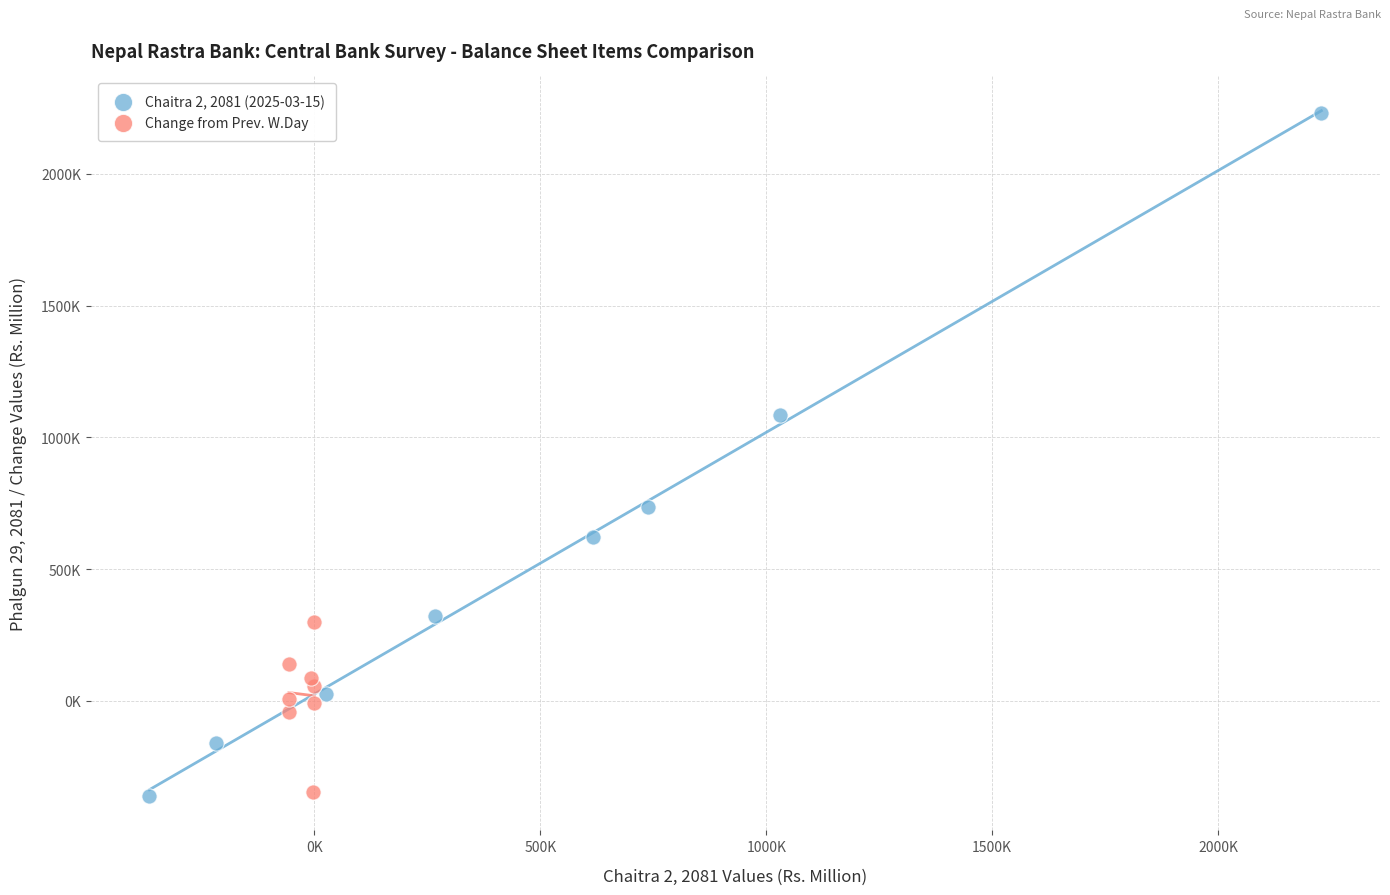

Which series has the largest Y range (max minus min)?

Chaitra 2, 2081 (2025-03-15)